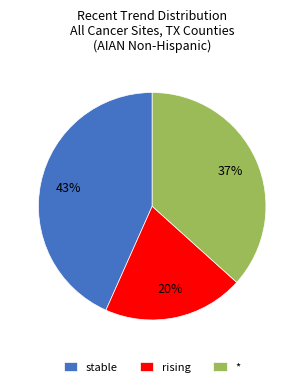

To the nearest percent, what is the average slice percentage?

33%